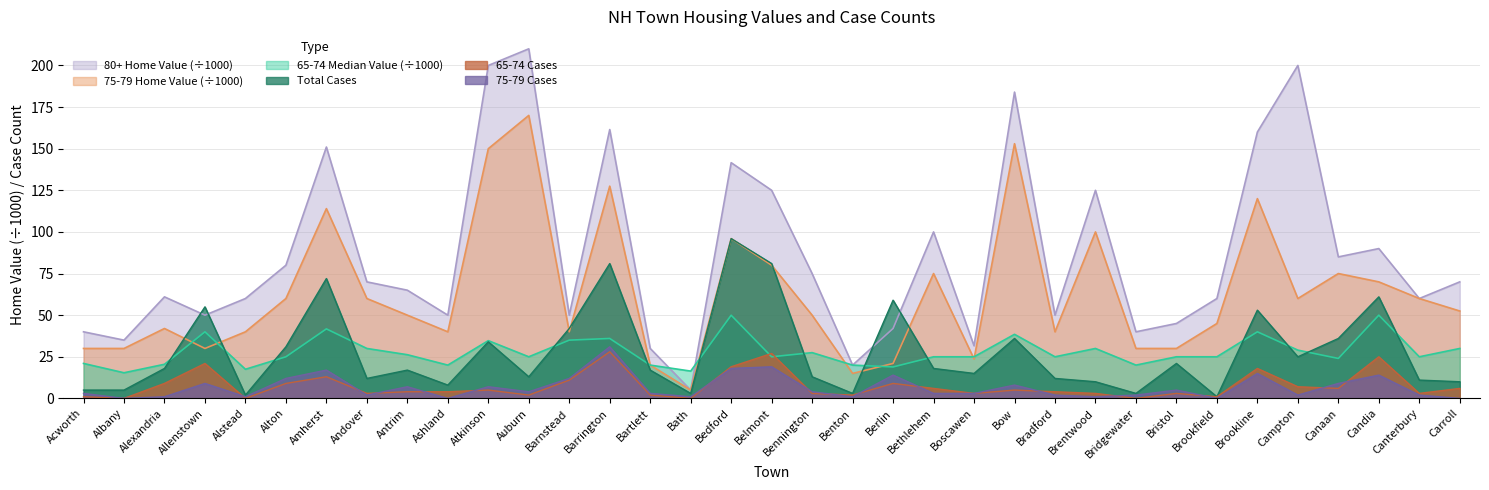

What position from the right is Barrington?

22